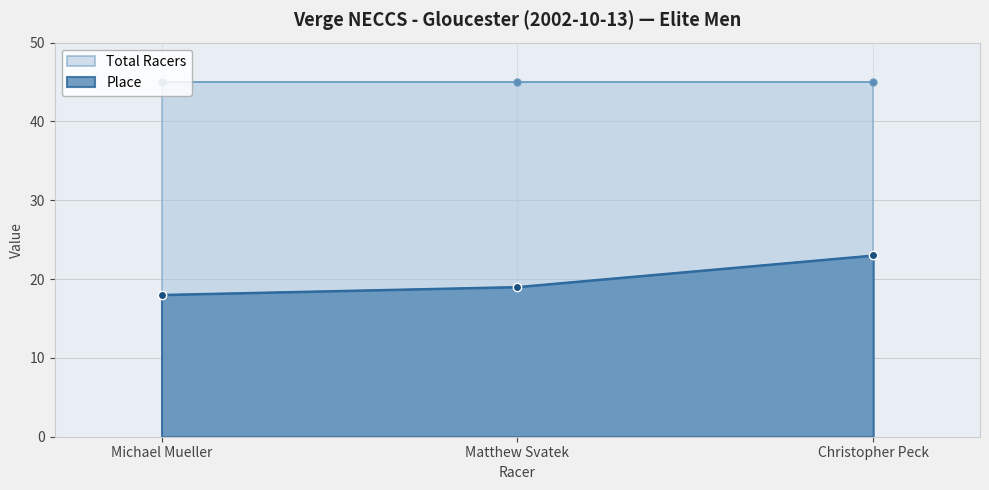

What is the change in value from Michael Mueller to Christopher Peck?

+5